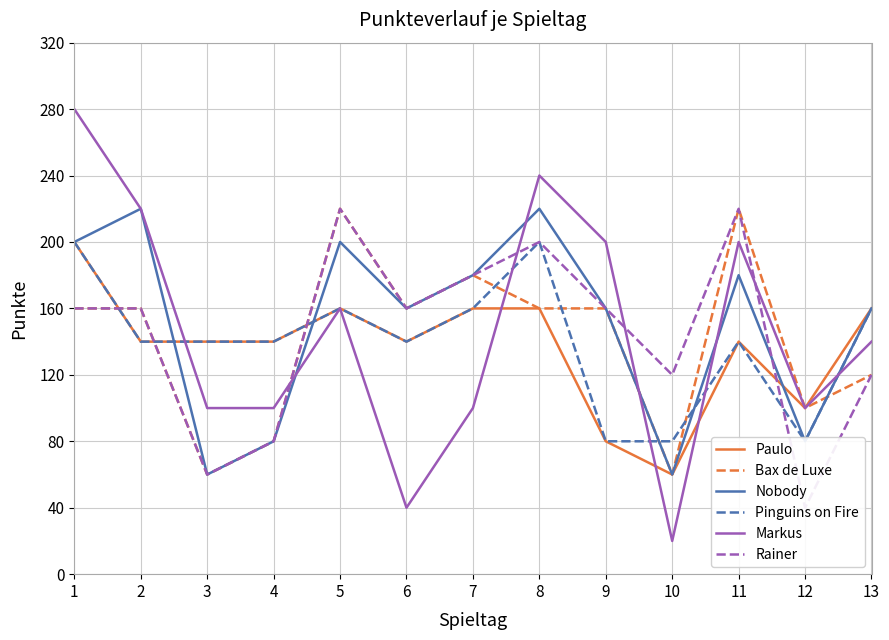

What are all the series names shown in the legend?

Paulo, Bax de Luxe, Nobody, Pinguins on Fire, Markus, Rainer